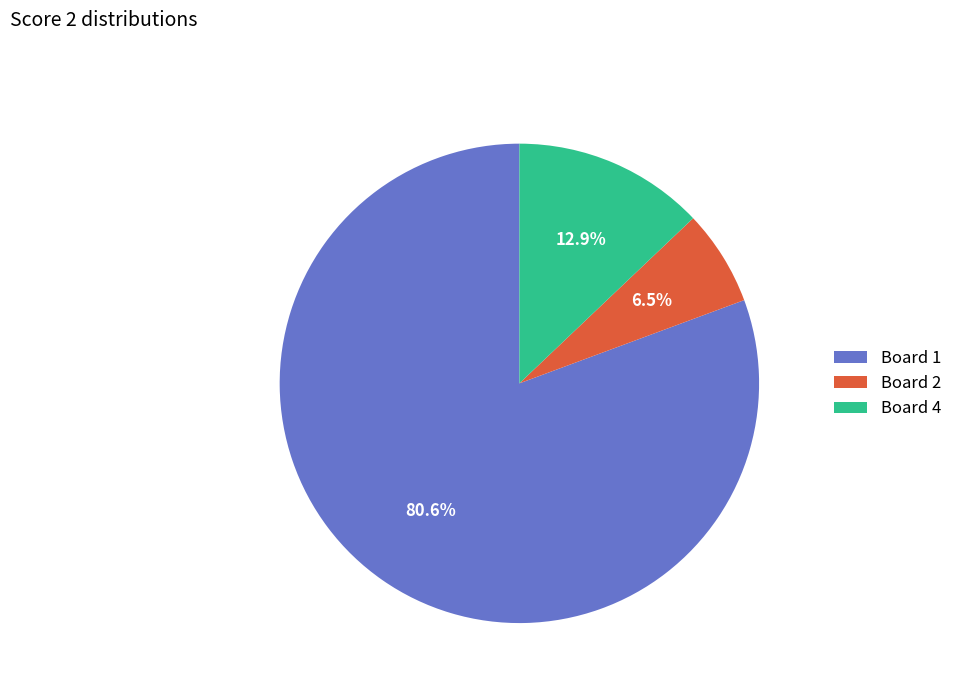

Rank the categories by value from lowest to highest.

Board 2, Board 4, Board 1